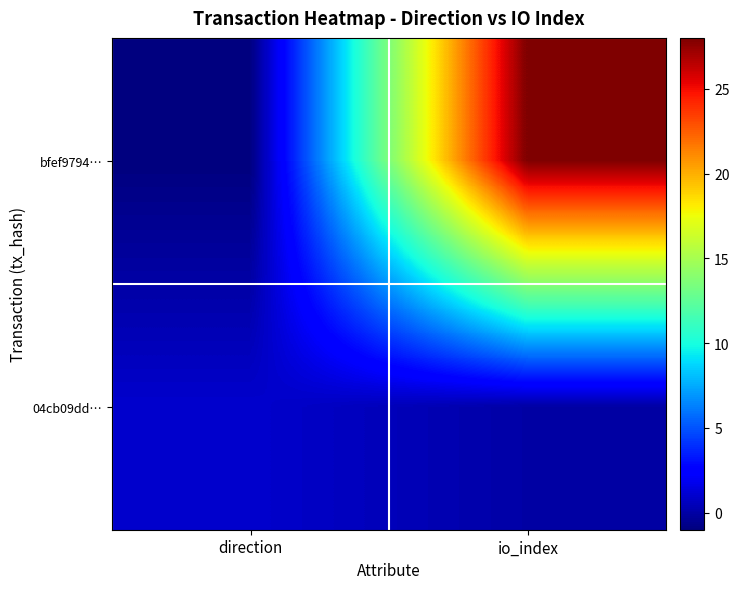

Which series changed the most between direction and io_index?

bfef9794…